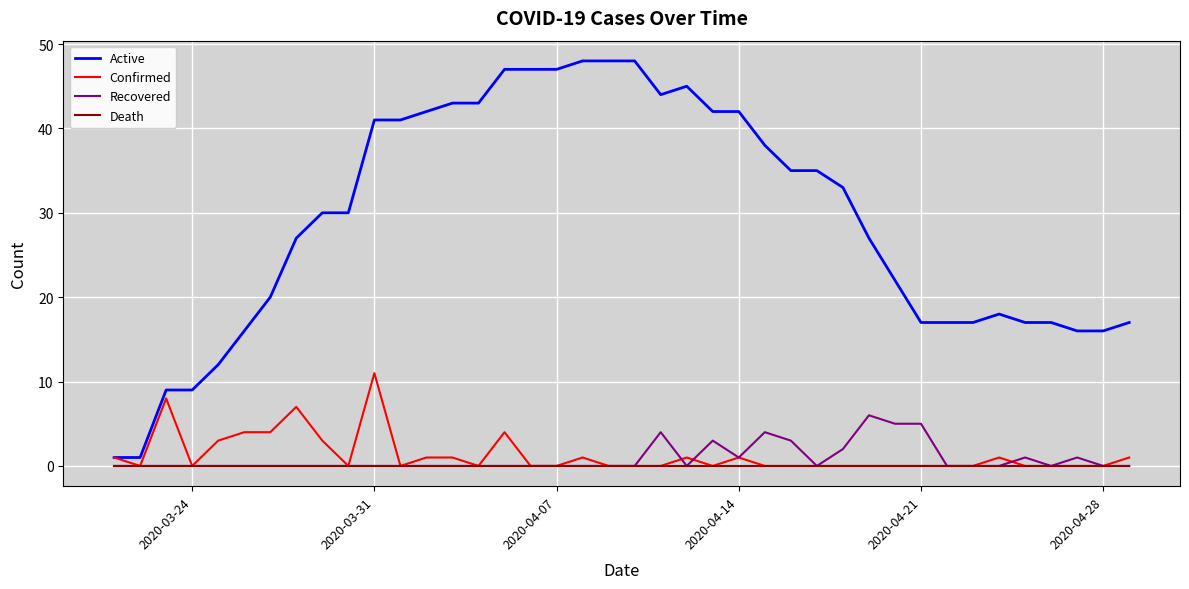

What is the maximum value shown in the chart?

48